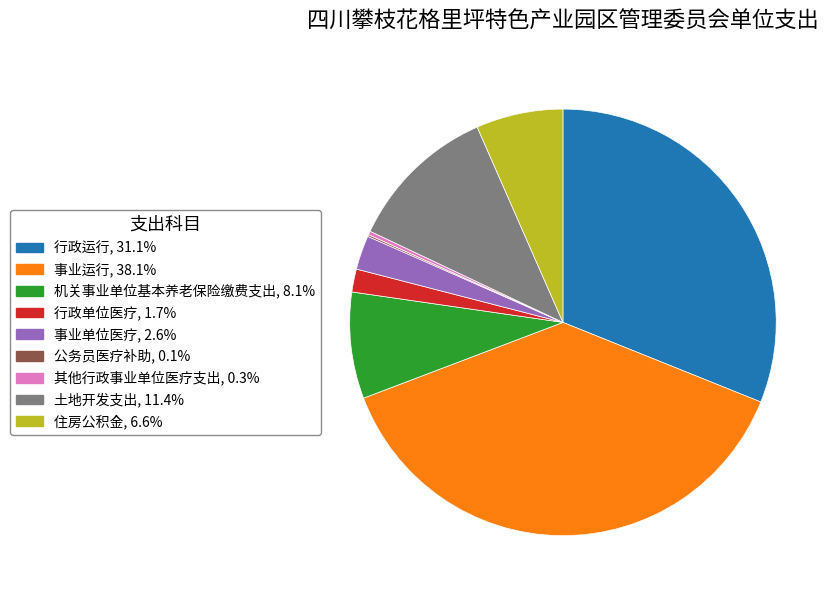

Combined, do 其他行政事业单位医疗支出 and 土地开发支出 account for over 50%?

No